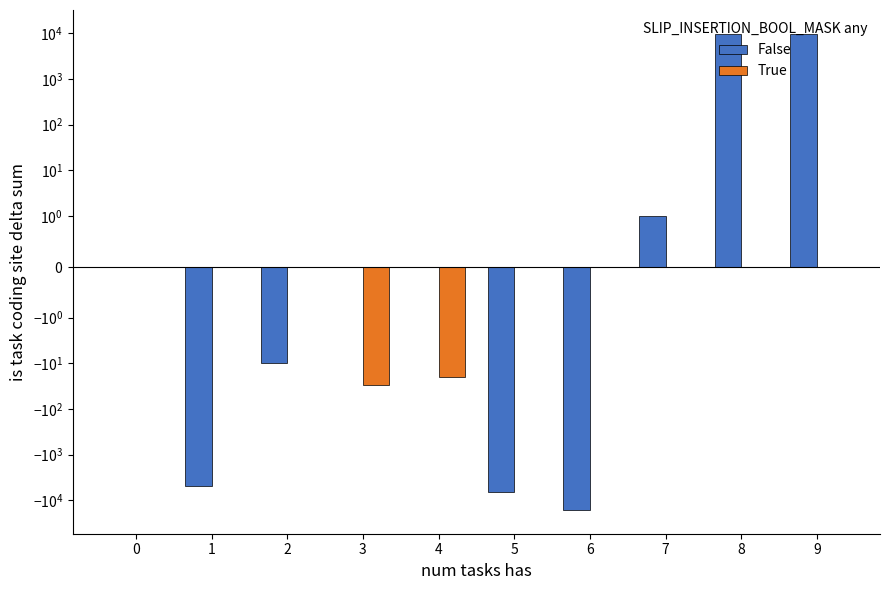

What is the value of the False bar at the 9th from the left?

9705.0